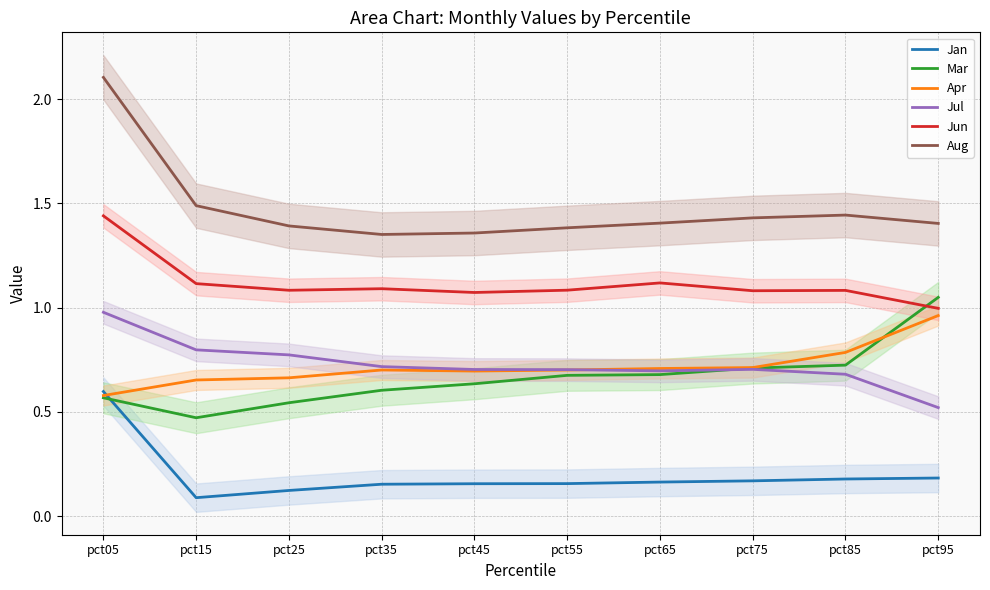

The value of Aug at pct25 is 0.5. True or false?

False